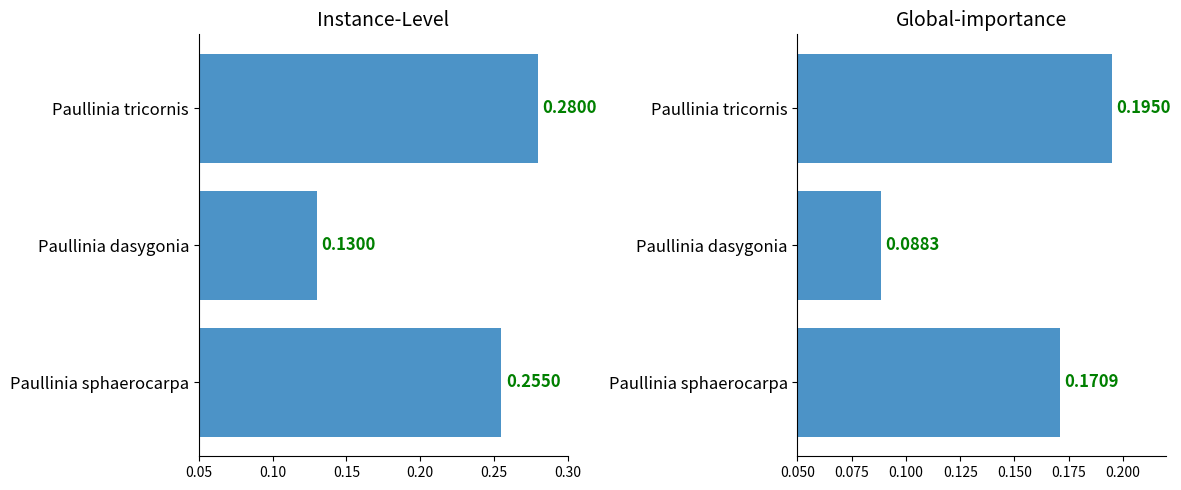

What is the difference between the values at Paullinia sphaerocarpa and Paullinia dasygonia?

0.1